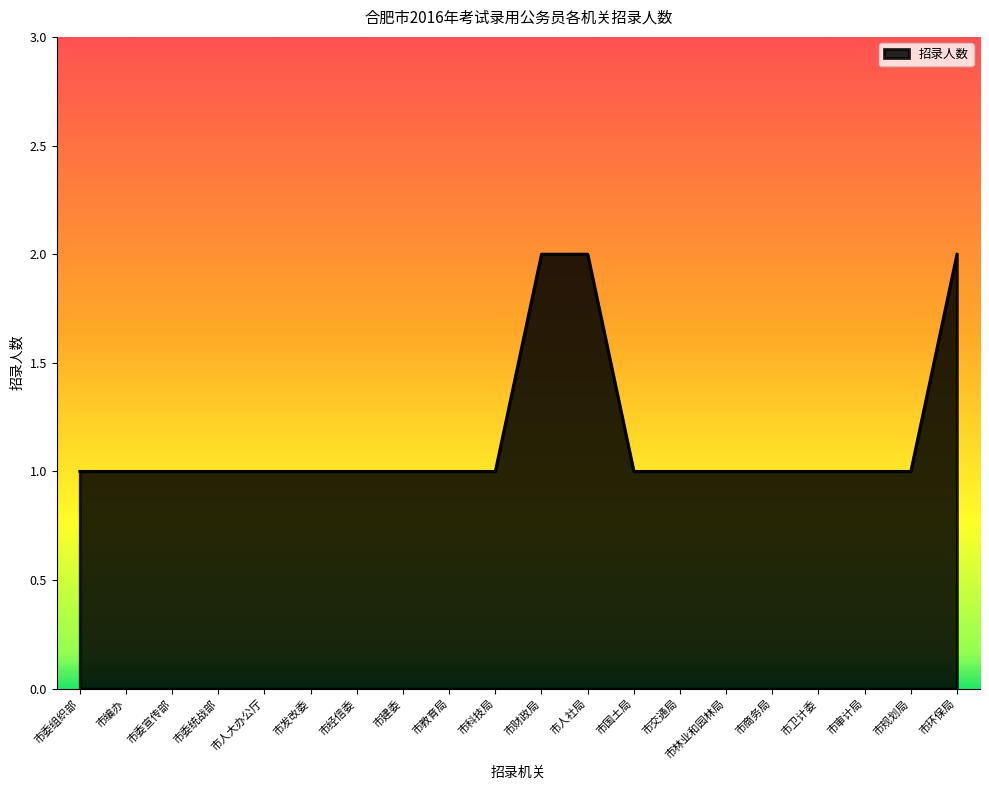

Reading left to right, extract all data points from this chart.

市委组织部=1	市编办=1	市委宣传部=1	市委统战部=1	市人大办公厅=1	市发改委=1	市经信委=1	市建委=1	市教育局=1	市科技局=1	市财政局=2	市人社局=2	市国土局=1	市交通局=1	市林业和园林局=1	市商务局=1	市卫计委=1	市审计局=1	市规划局=1	市环保局=2